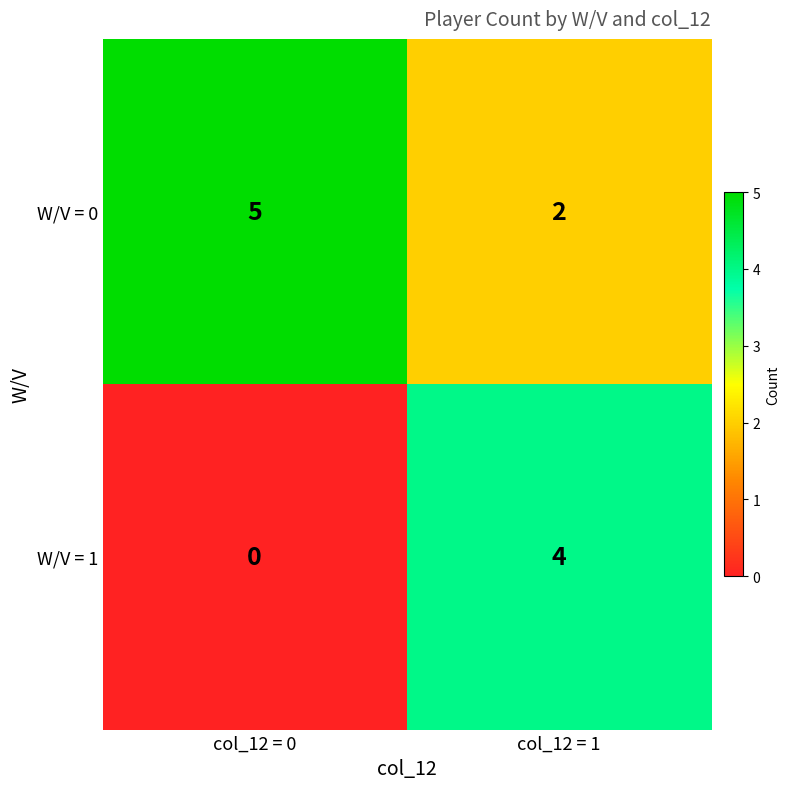

Reading left to right, extract all data points from this chart.

W/V = 0: col_12 = 0=5	col_12 = 1=2
W/V = 1: col_12 = 0=0	col_12 = 1=4